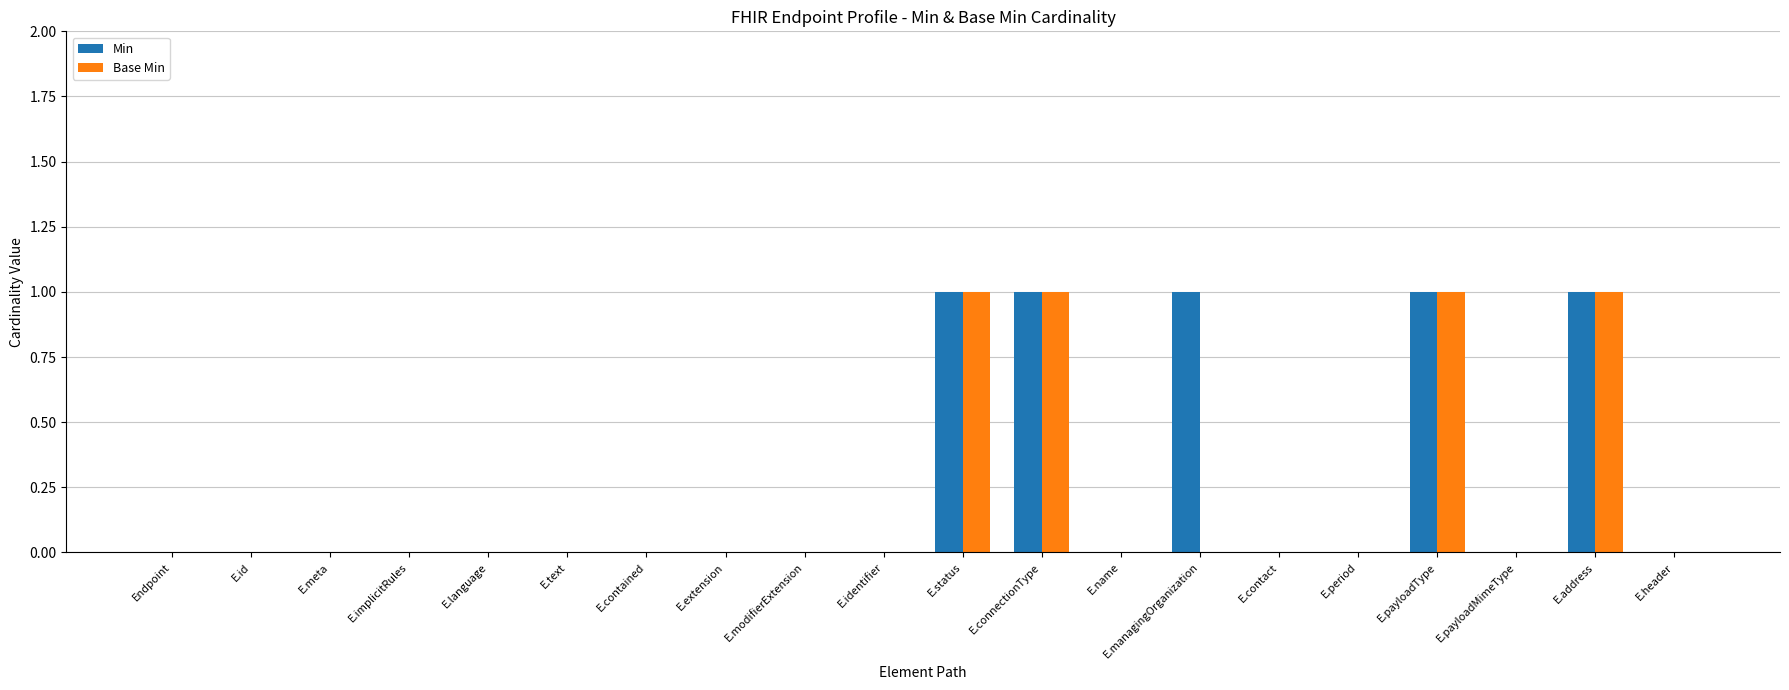

What is the sum of all Base Min values?

4